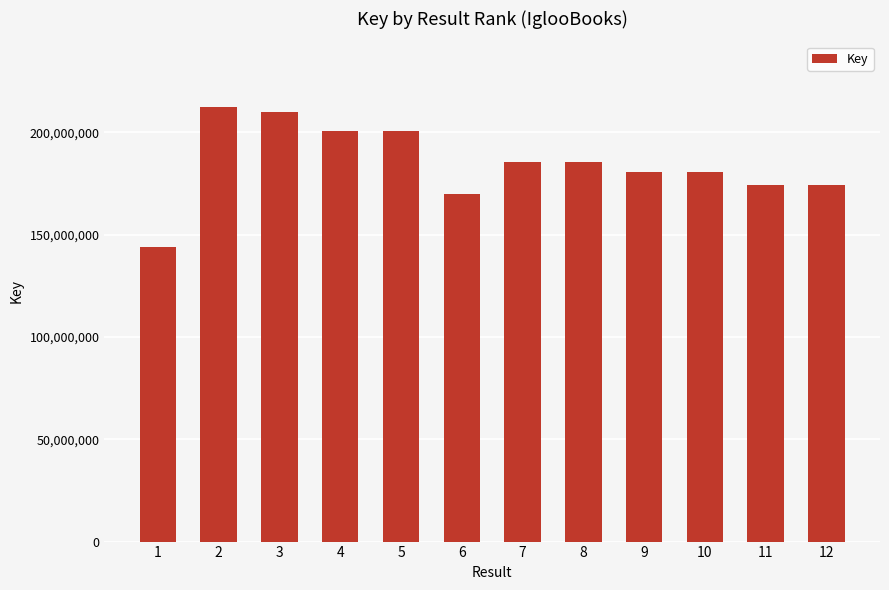

What is the approximate value at 2, to the nearest 50?

212639800